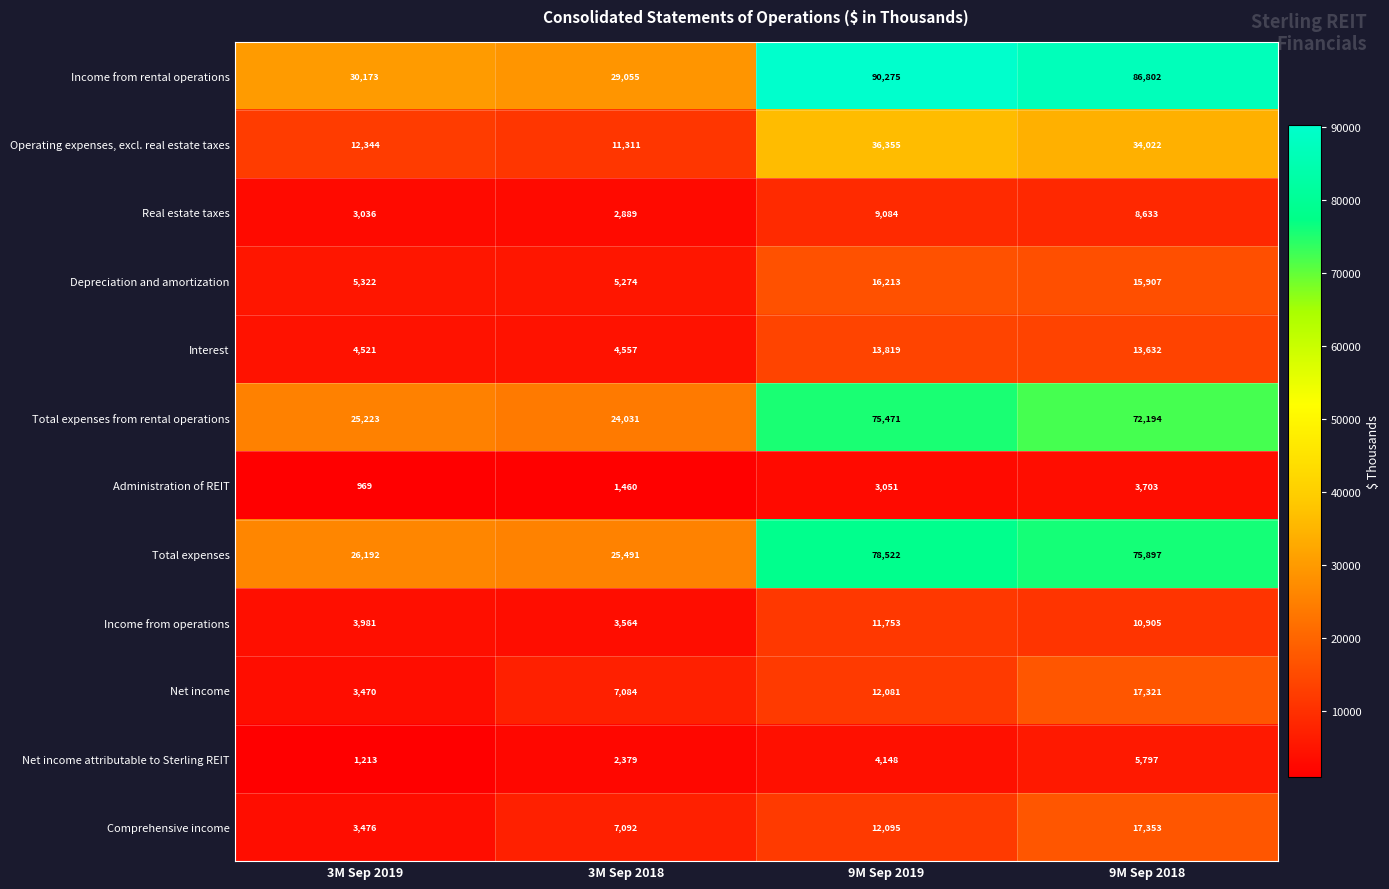

What is the difference between the Real estate taxes values at 3M Sep 2018 and 9M Sep 2018?

5744